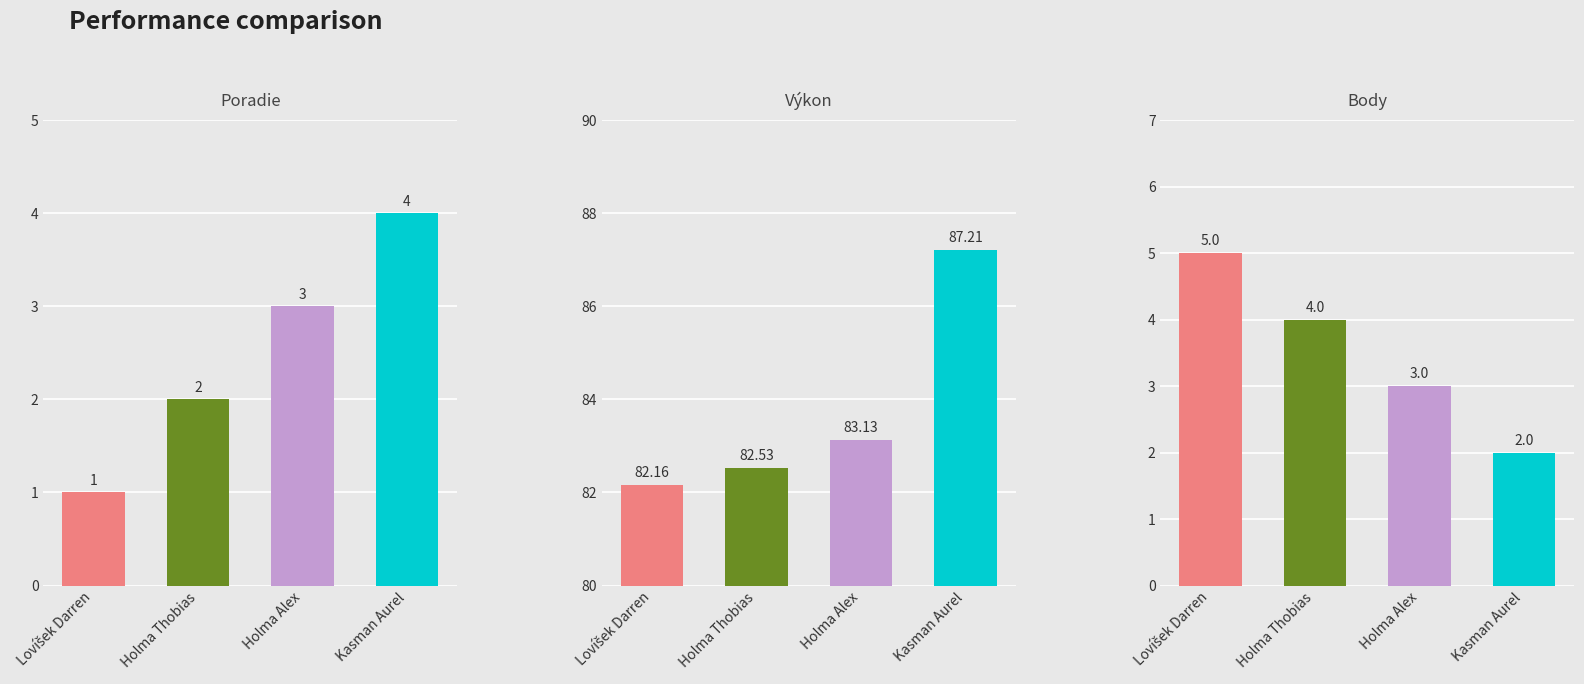

Read the Výkon value at Holma Thobias.

82.5